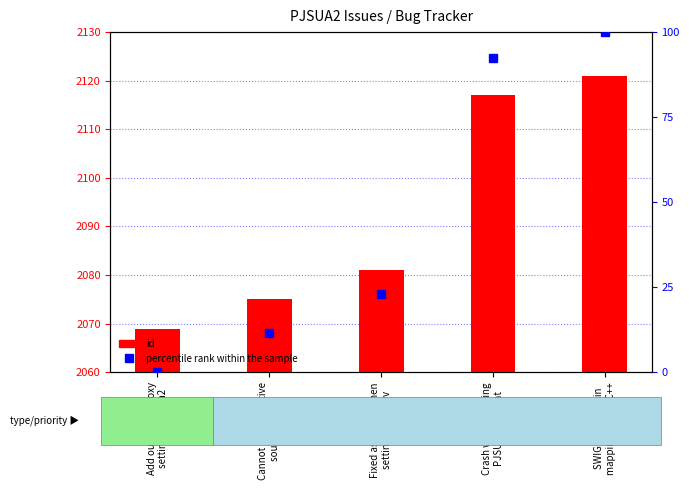

What is the difference between the maximum and second lowest values in the percentile rank within the sample series?

88.5